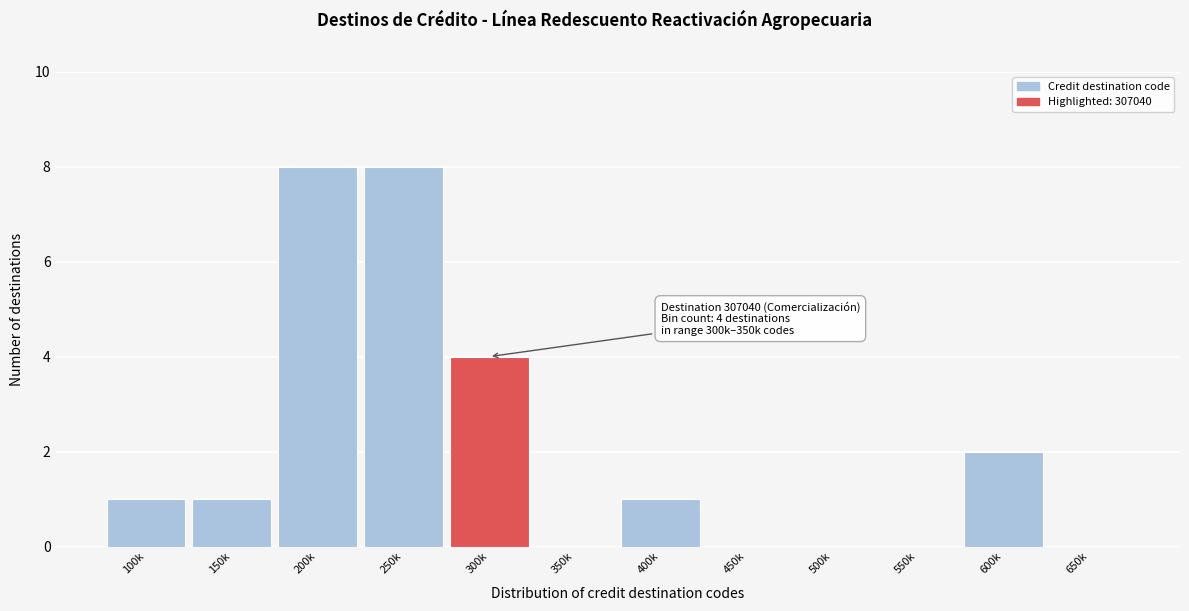

Reading left to right, transcribe all the data shown in this chart.

100k=1	150k=1	200k=8	250k=8	300k=4	350k=0	400k=1	450k=0	500k=0	550k=0	600k=2	650k=0